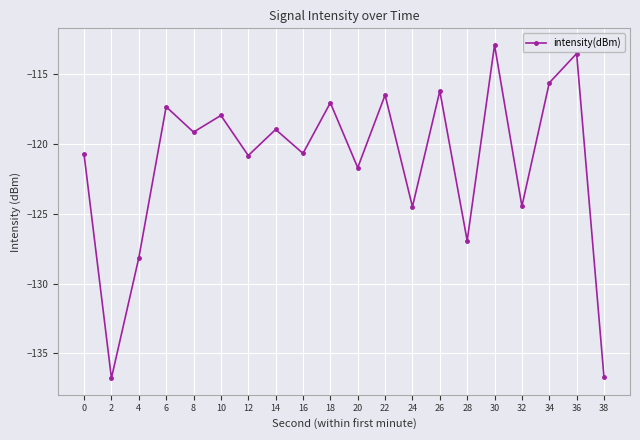

What is the value of the 3rd point from the left?

-128.2